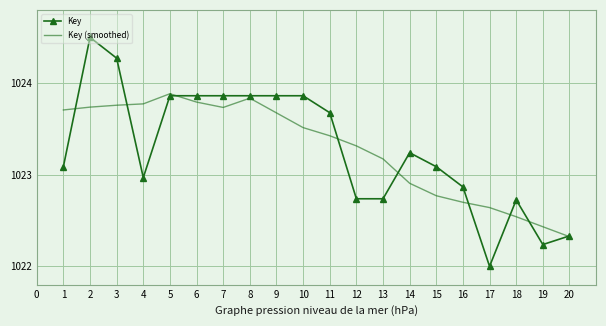

Is the value of Key at 15 greater than the value of Key (smoothed) at 5?

No